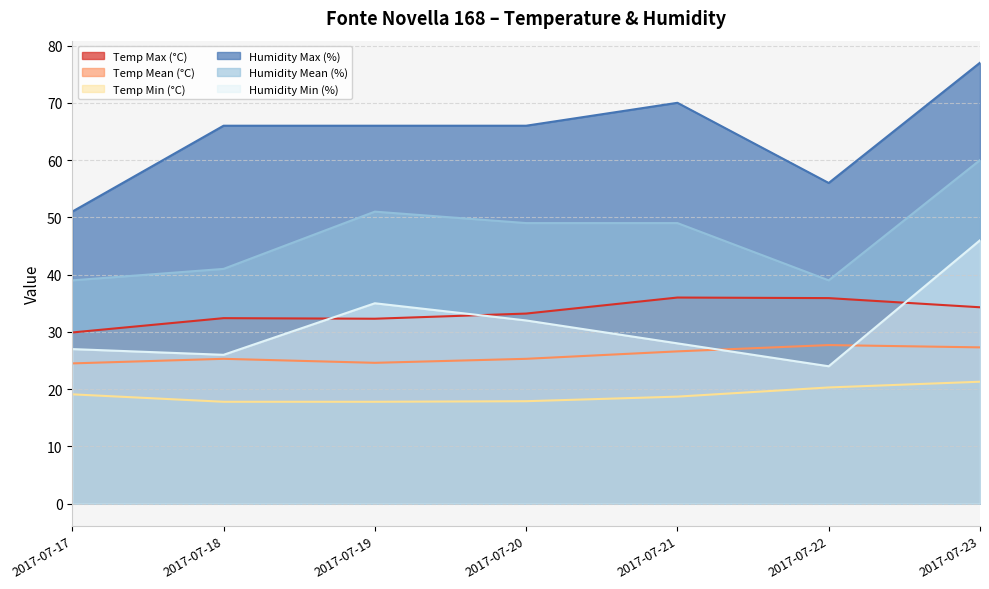

Between 2017-07-17 and 2017-07-21, which is larger?

2017-07-21